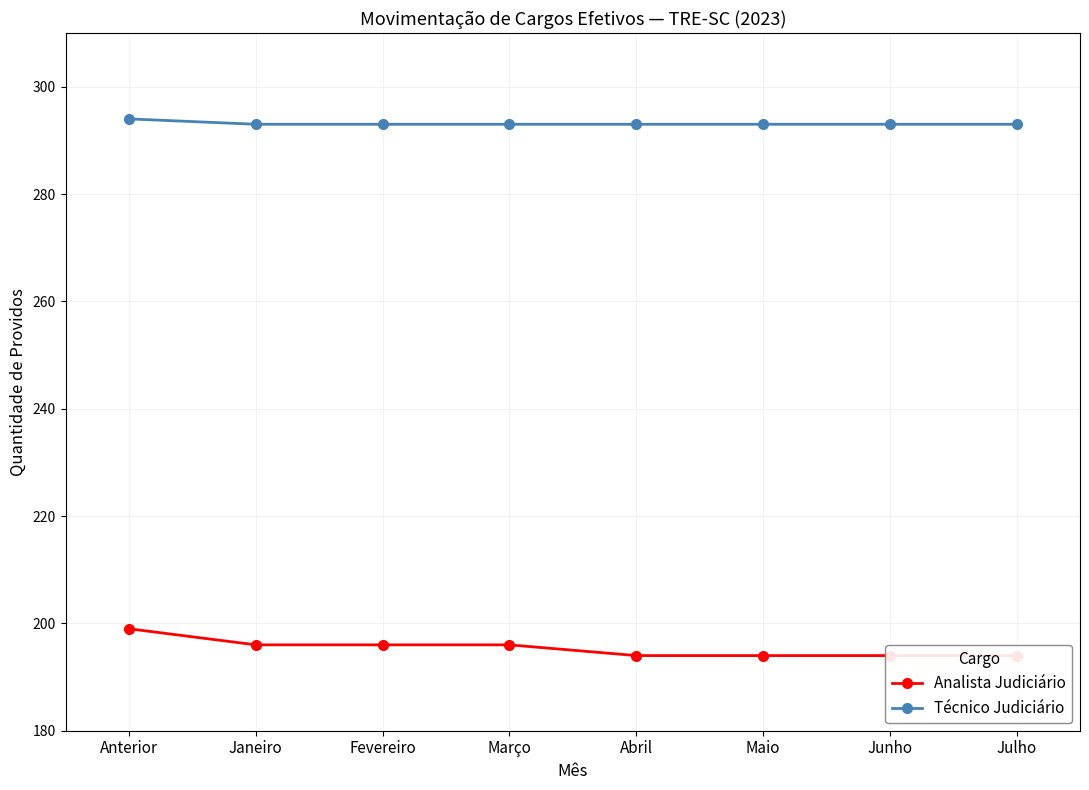

Is this an area chart (filled region under the line)?

No